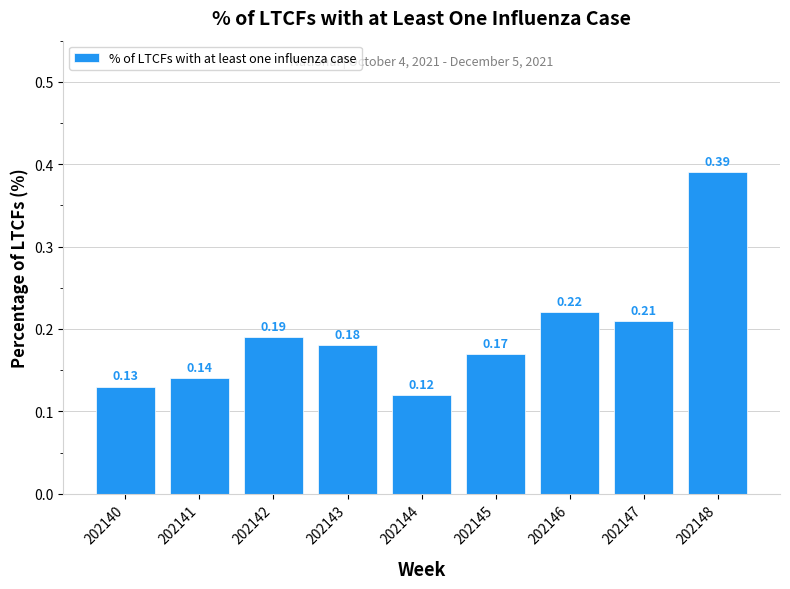

Which has a higher value, 202142 or 202144?

202142